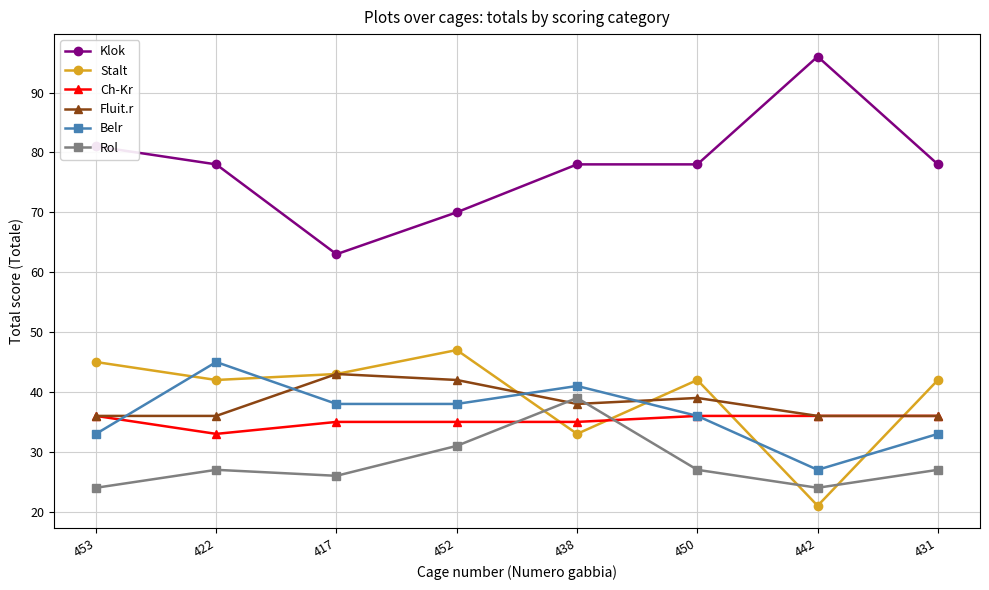

List the series in order of their peak value, highest first.

Klok, Stalt, Belr, Fluit.r, Rol, Ch-Kr